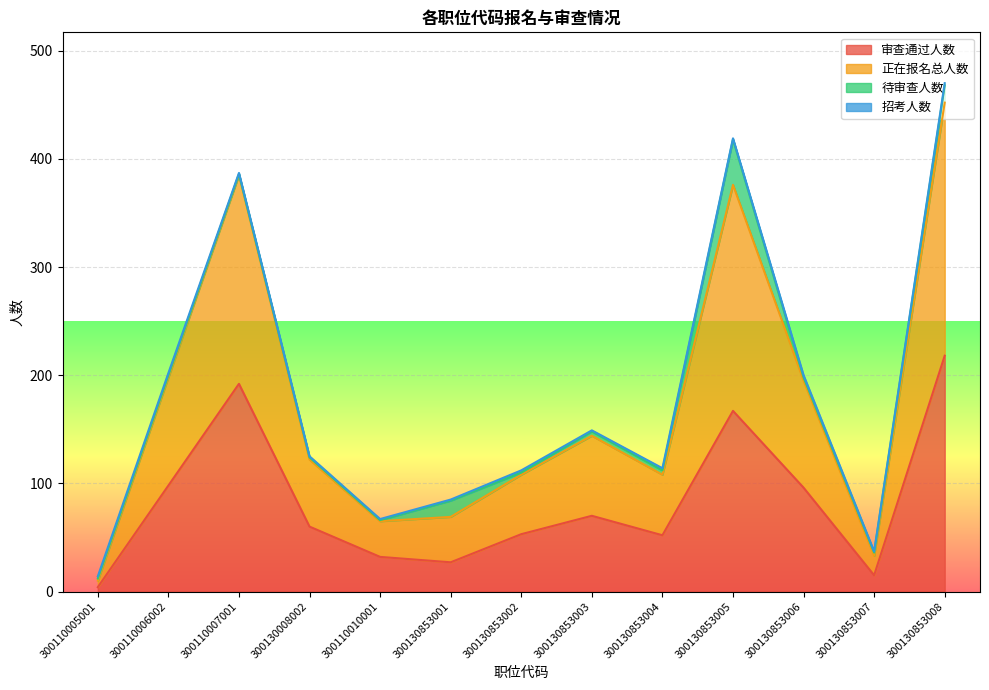

How many interior local peaks does the 审查通过人数 series have?

3